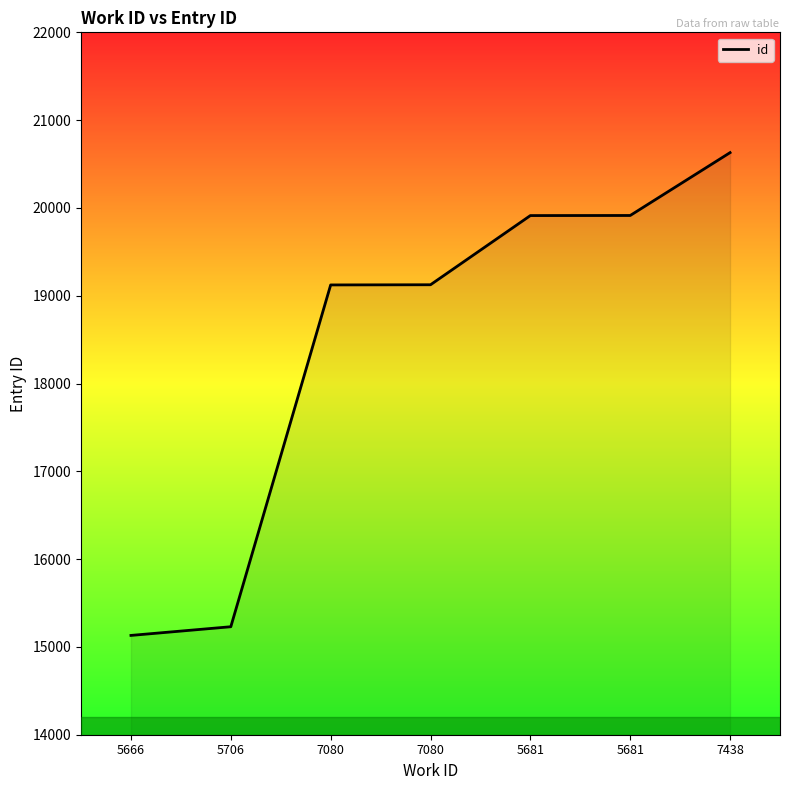

How many categories are shown in the chart?

7